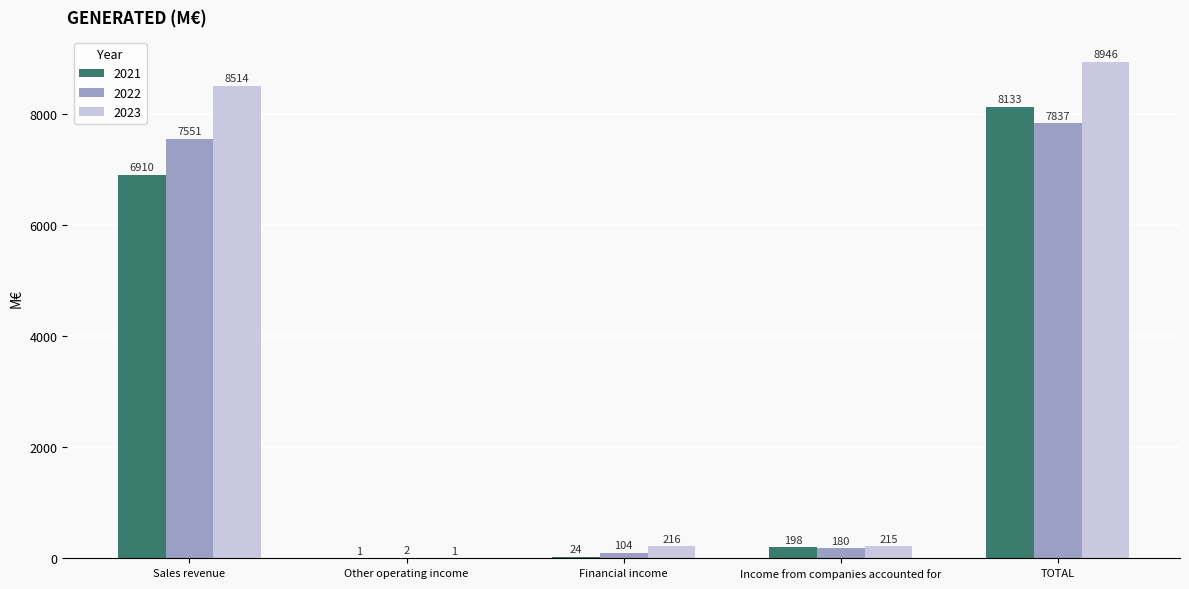

Which series changed the most between Other operating income and TOTAL?

2023